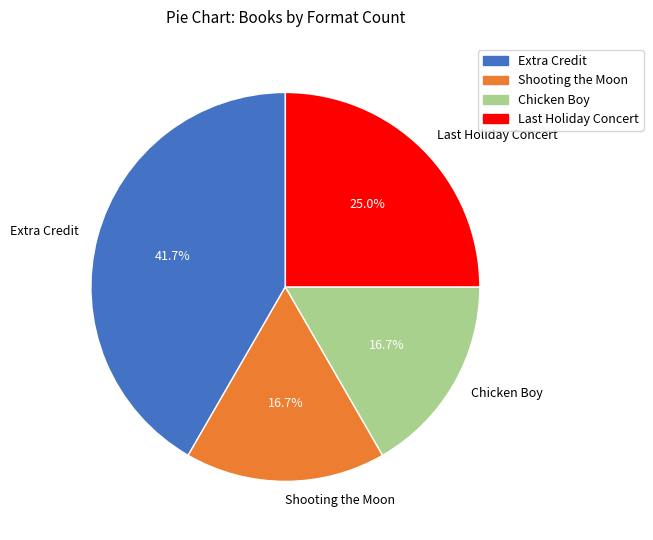

Is there a majority slice in this chart?

No